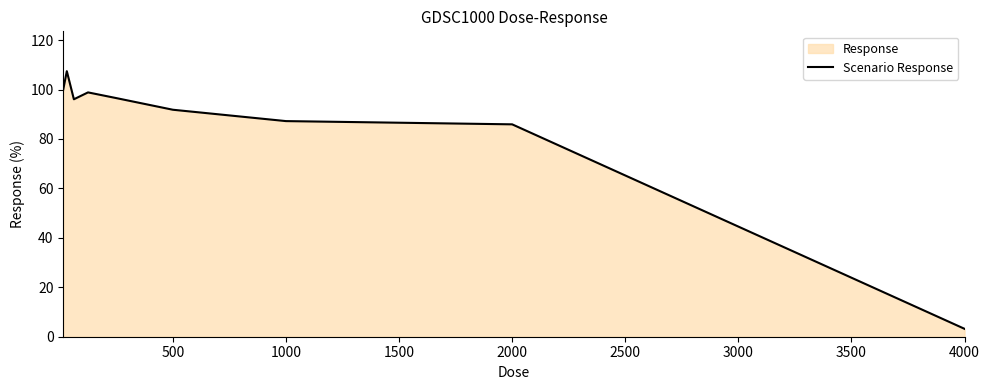

Is it true that the value at 2000 is 45.1?

False